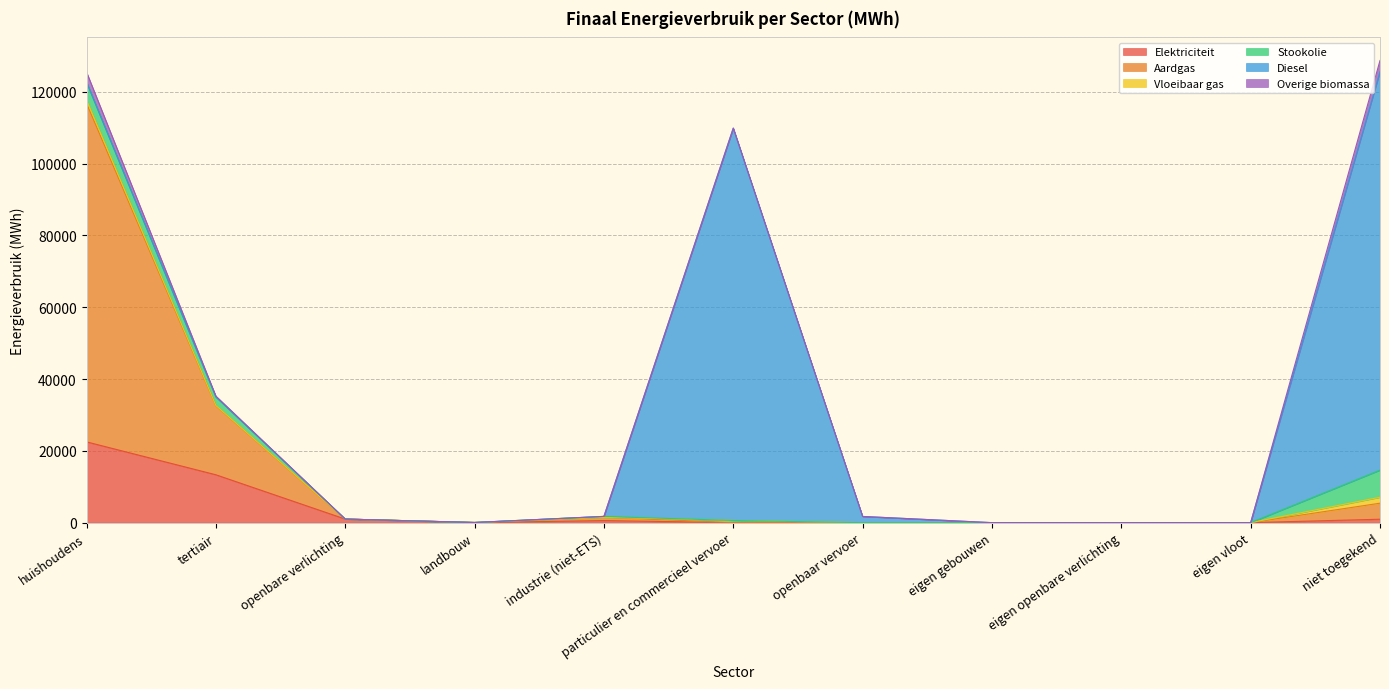

Between tertiair and eigen openbare verlichting, which series saw the biggest shift?

Aardgas